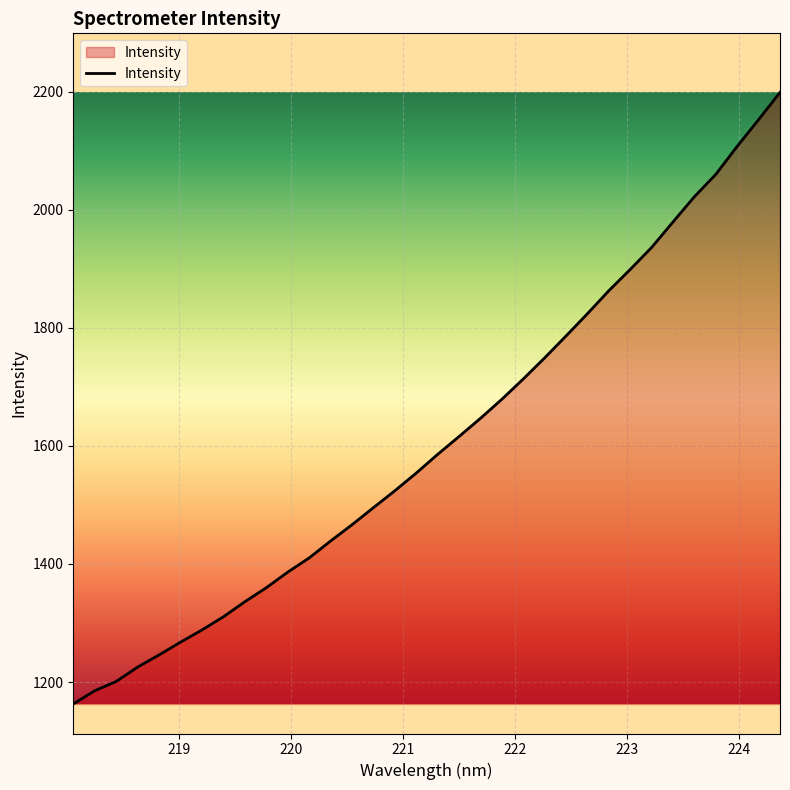

What is the maximum value shown in the chart?

2198.5